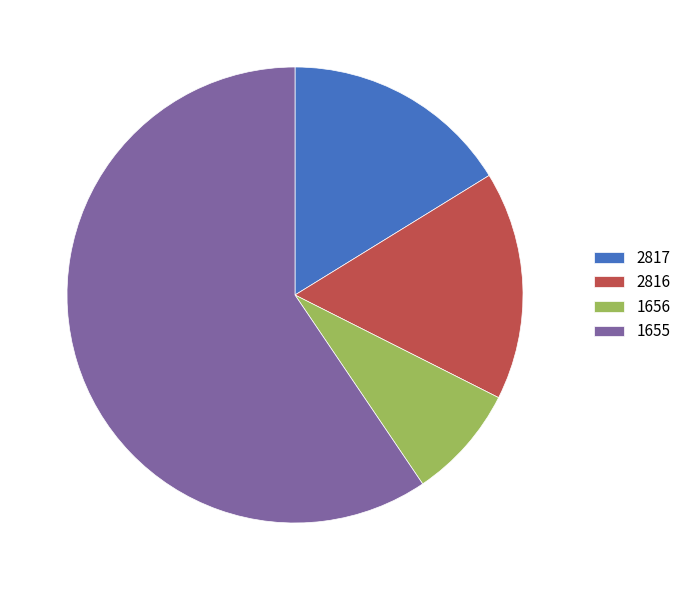

Between 1655 and 1656, which is larger?

1655